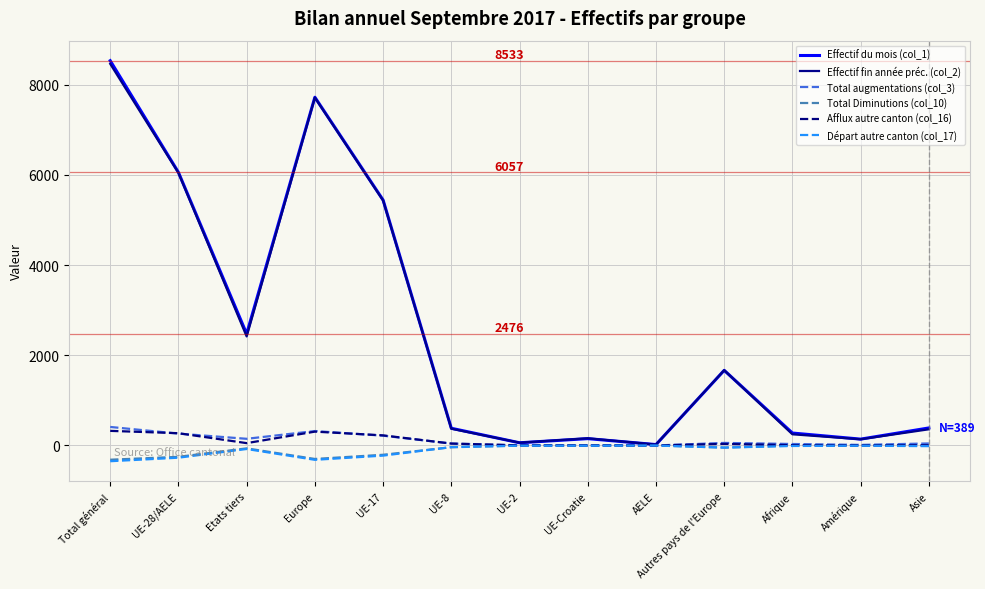

What is the spread (max minus min) of values at Total général?

8882